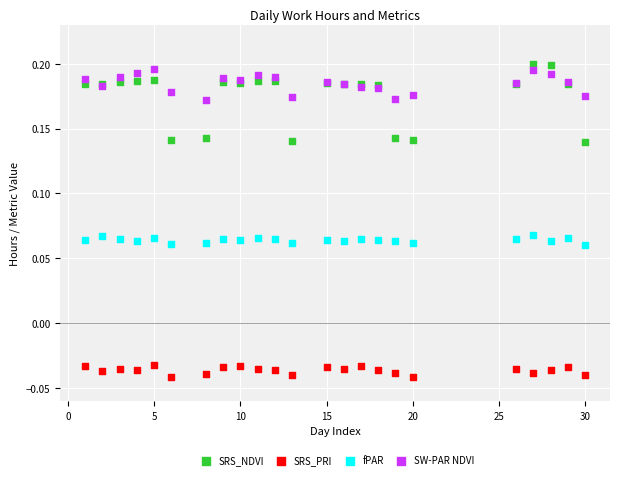

Which series contains the highest Y value?

SRS_NDVI